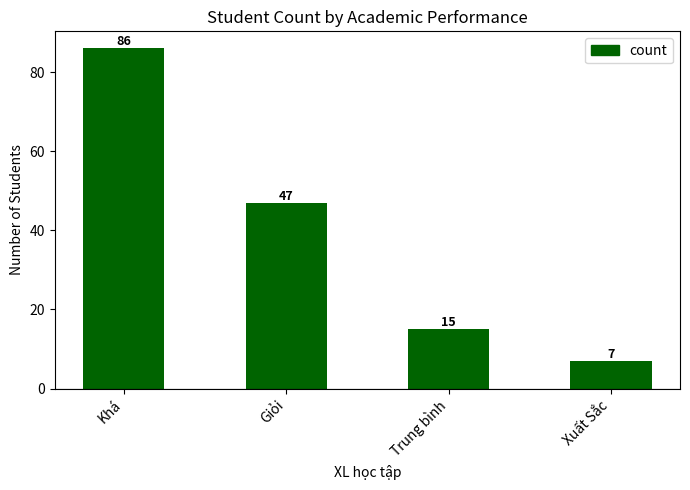

What position from the right is Xuất Sắc?

1